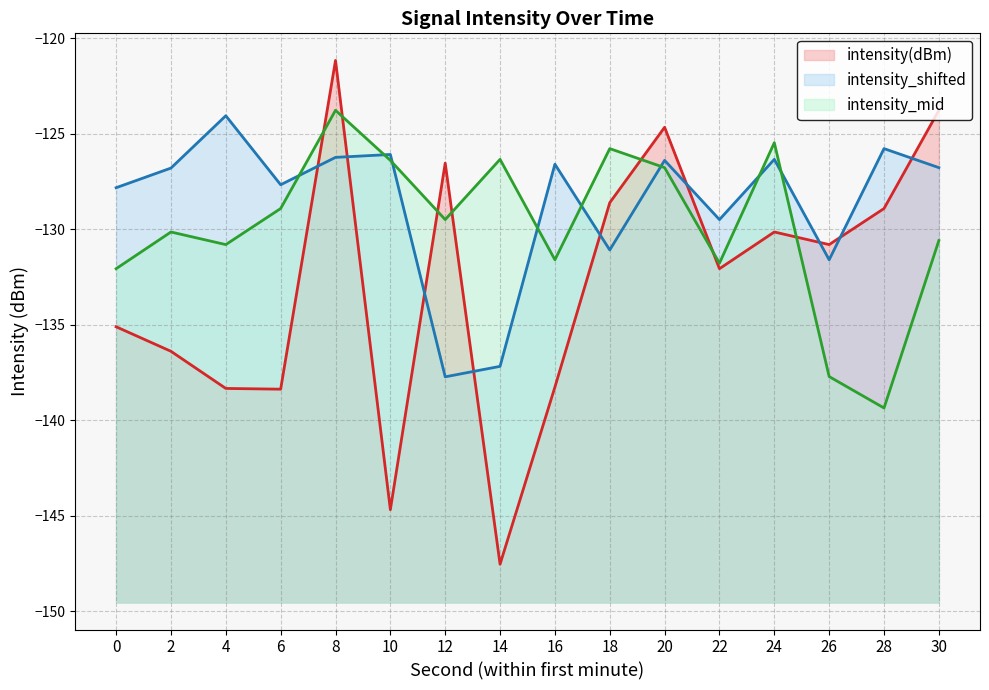

Where is intensity_mid line nearest to the value -131?

4